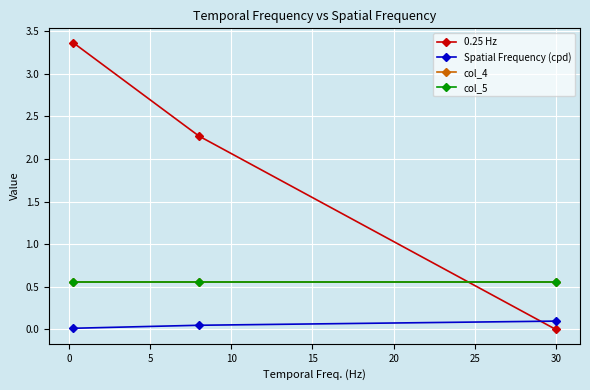

Reading left to right, list all the values displayed in this chart.

0.25 Hz: 3.4	2.3	0.0
Spatial Frequency (cpd): 0.0	0.0	0.1
col_4: 0.6	0.6	0.6
col_5: 0.6	0.6	0.6